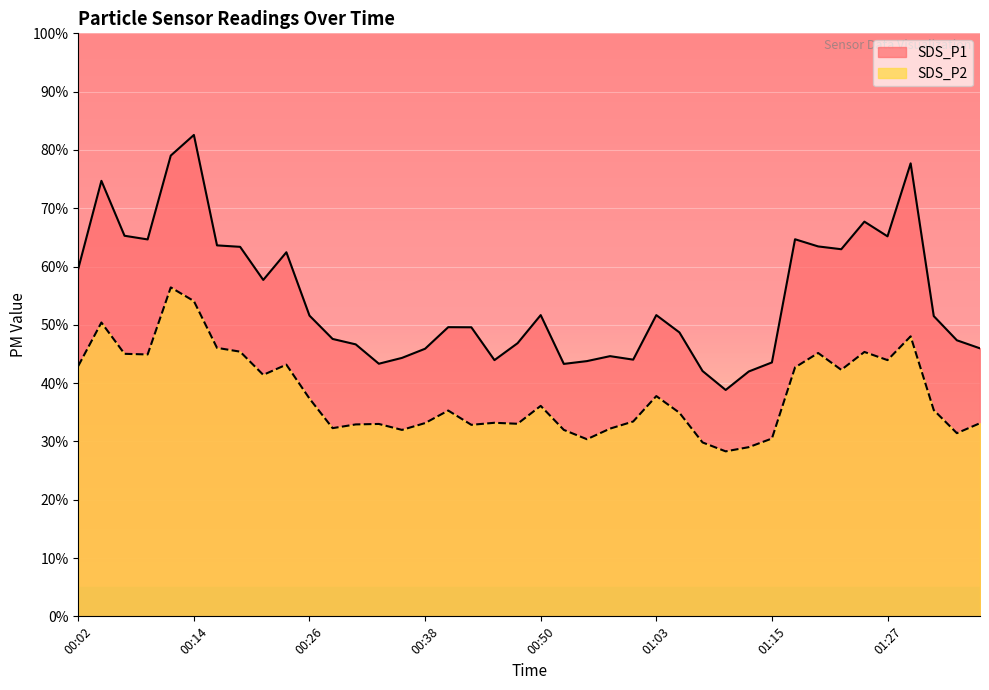

Is the value of SDS_P2 at 00:31 greater than the value of SDS_P1 at 00:24?

No